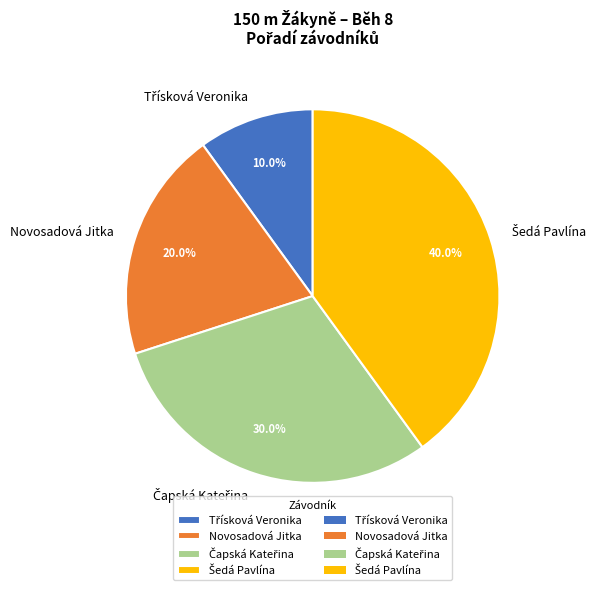

How many segments does this pie chart have?

4